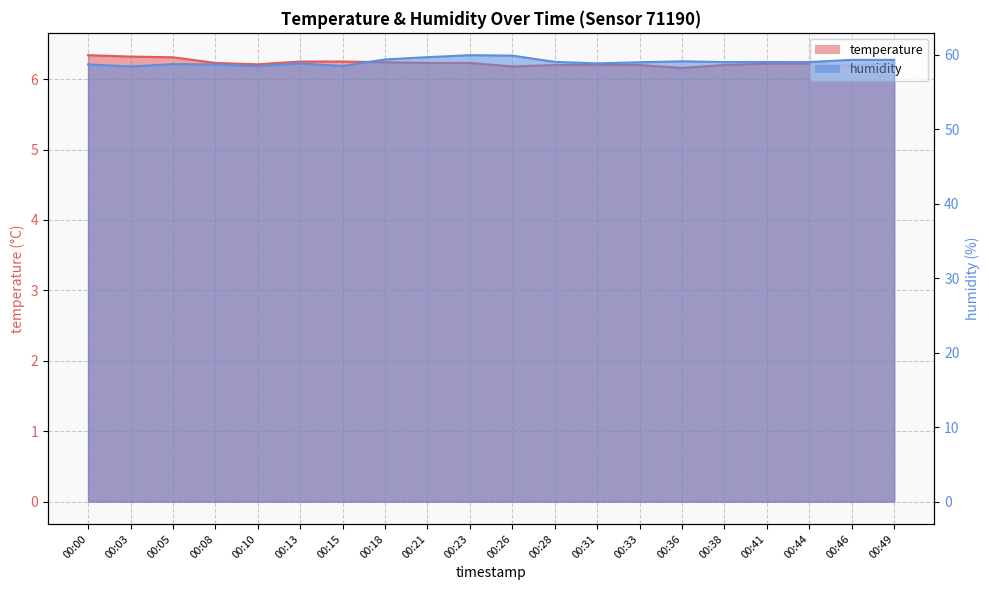

What are all the series names shown in the legend?

temperature, humidity